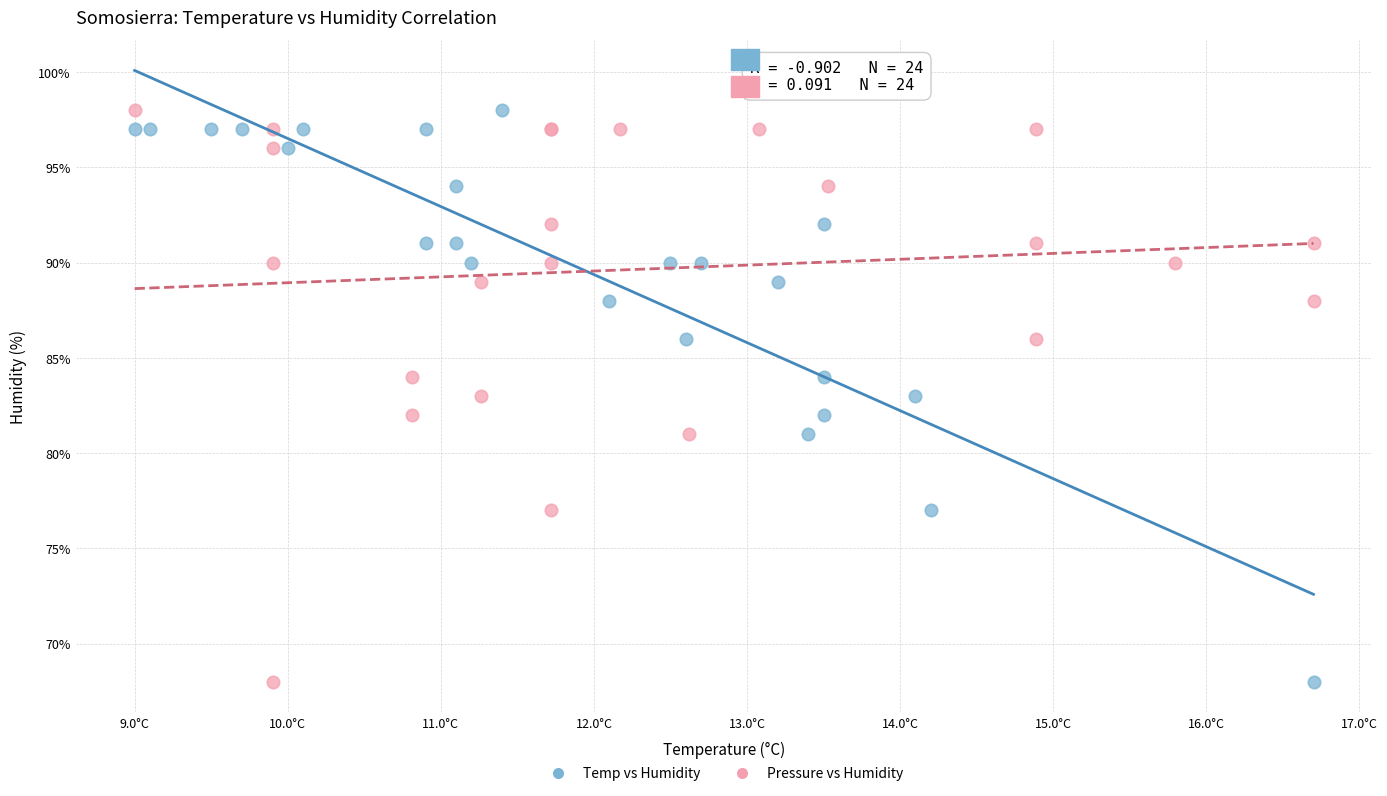

What are all the series names shown in the legend?

Temp vs Humidity, Pressure vs Humidity